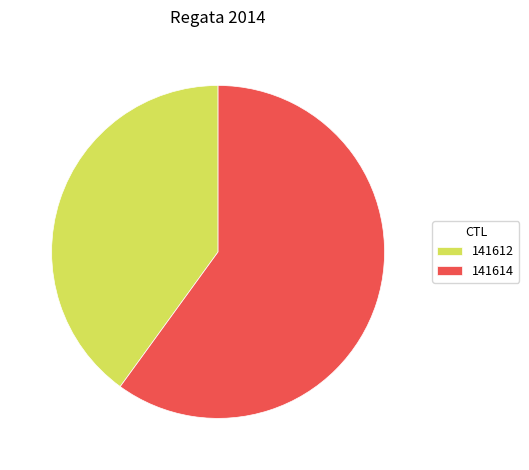

Combined, do 141612 and 141614 account for over 50%?

Yes